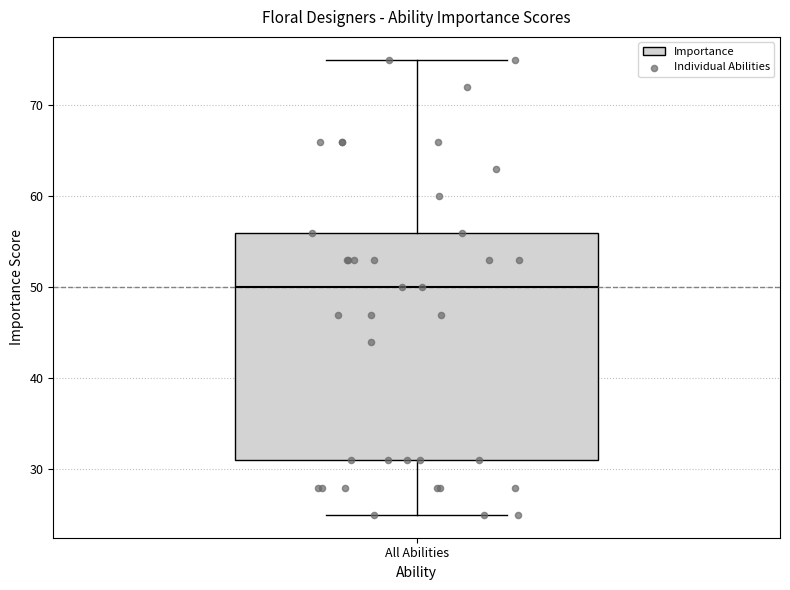

Transcribe this box plot: give where the median line is, the range the box spans, and where the two whiskers end, as read against the y-axis. The values are not printed on the chart, so give them approximately, as read against the axis.

median 50, box 31 to 56, whiskers 25 to 75